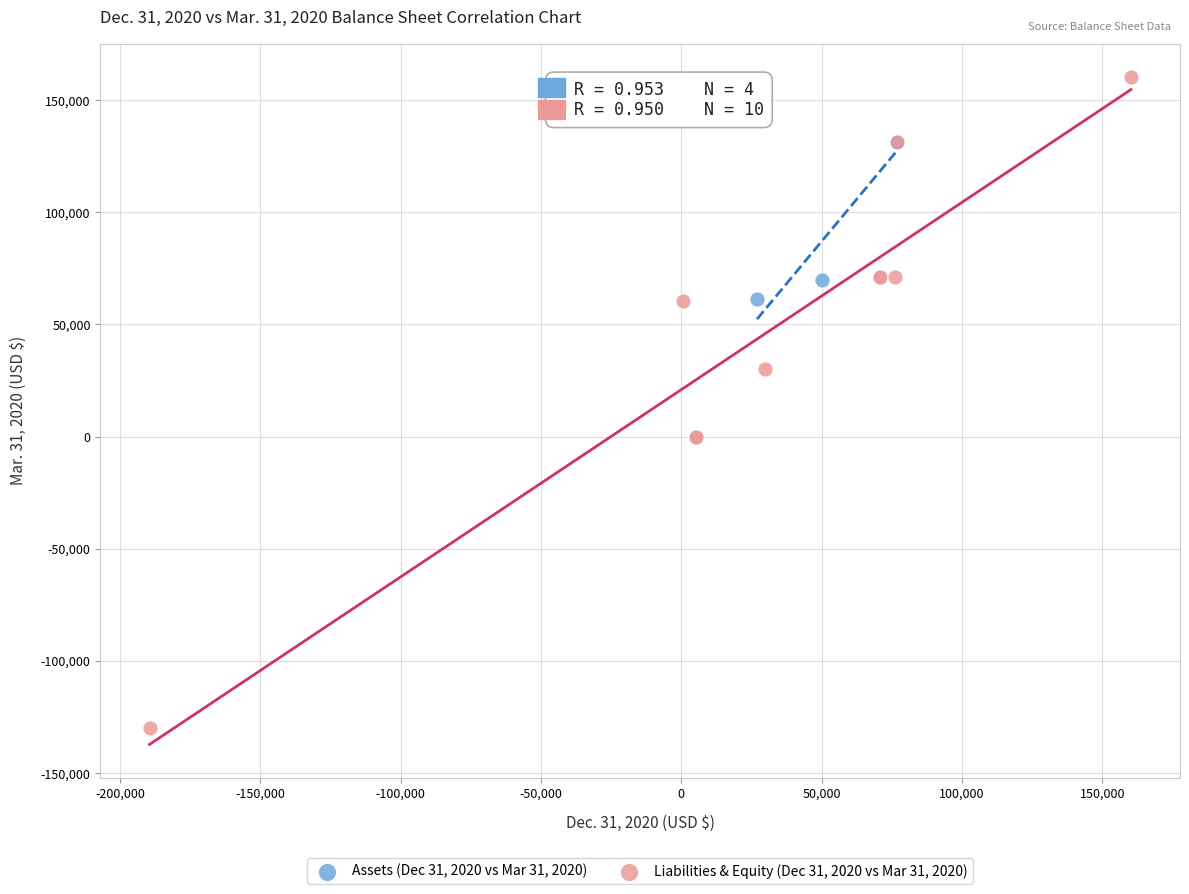

Which series has the largest Y range (max minus min)?

Liabilities & Equity (Dec 31, 2020 vs Mar 31, 2020)